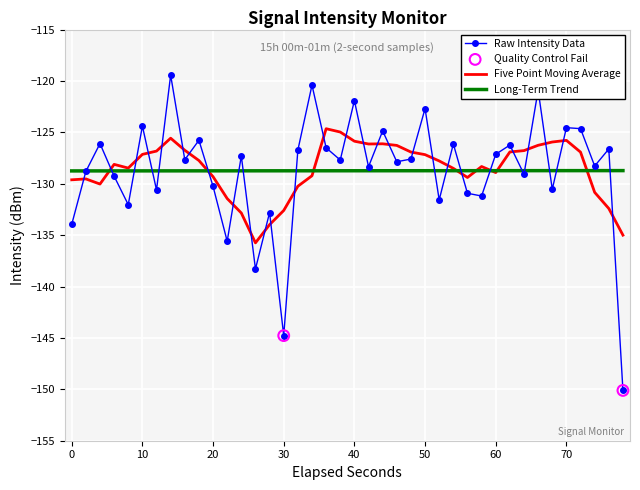

Which series has the largest range (max minus min)?

Raw Intensity Data